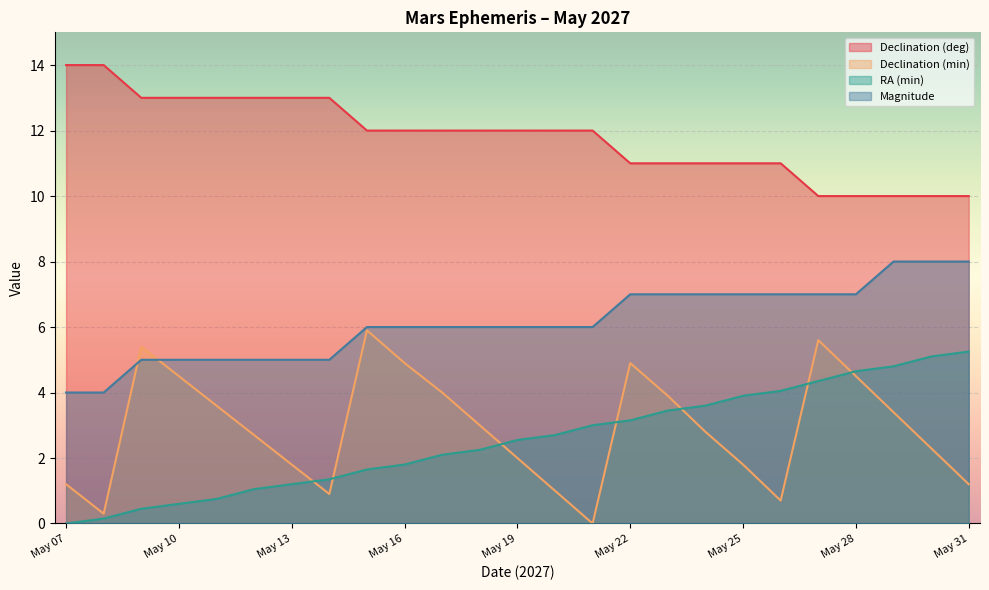

How many distinct data groups are displayed?

4